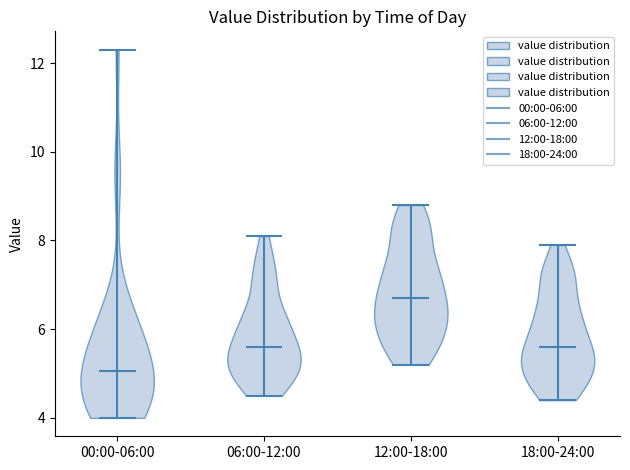

Where does the median line of the violin for 00:00-06:00 sit on the y-axis? The values are not printed on the chart, so give them approximately, as read against the axis.

5.0